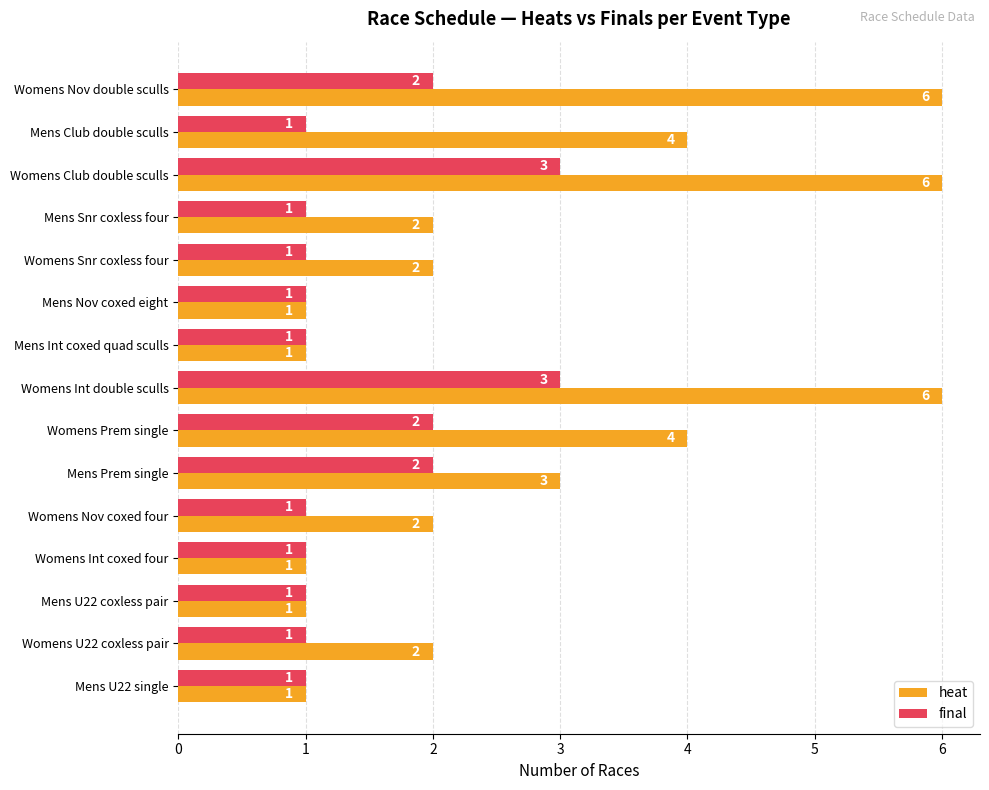

What is the greatest value displayed?

6